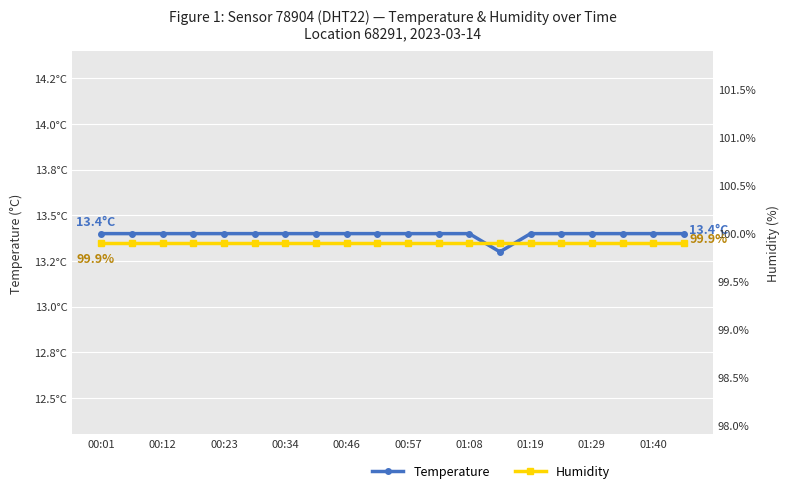

True or false: temperature has a value of 13.4 at 01:40.

True